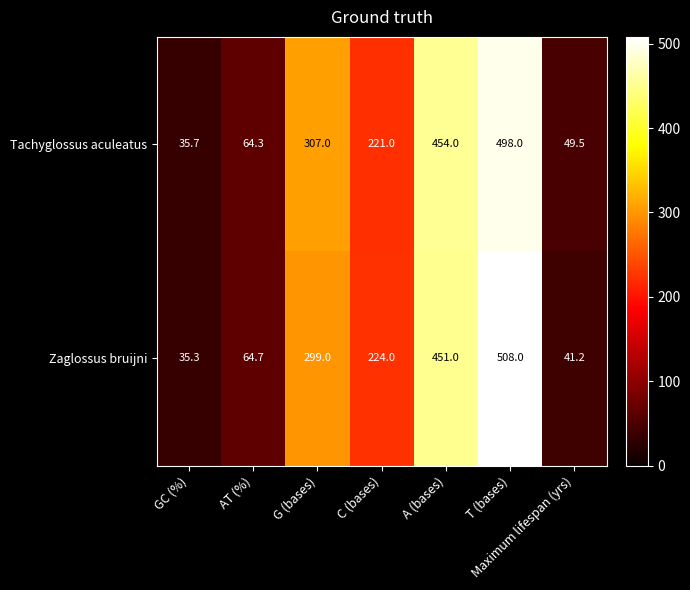

What is the sum of the Tachyglossus aculeatus values at Maximum lifespan (yrs) and C (bases)?

270.5